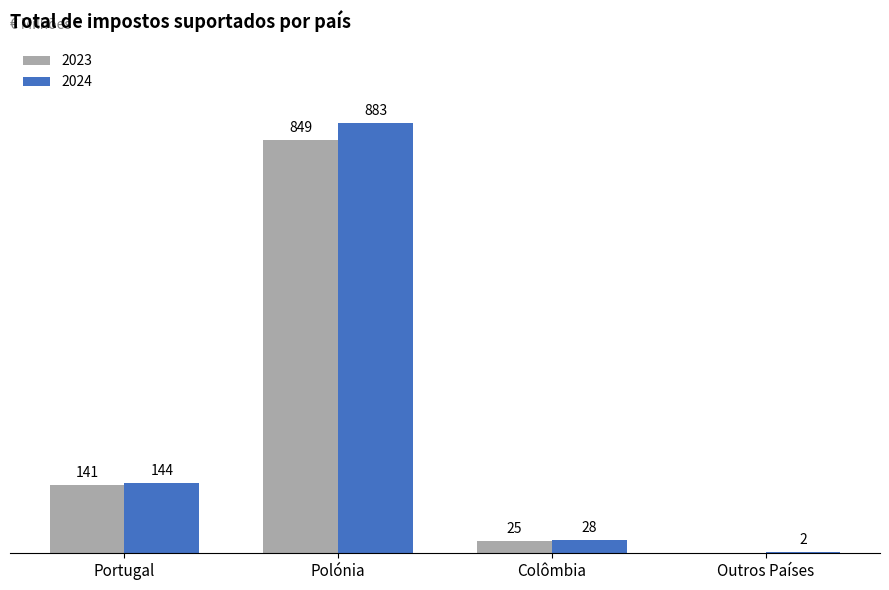

At which label is 2023 closest to 424?

Portugal